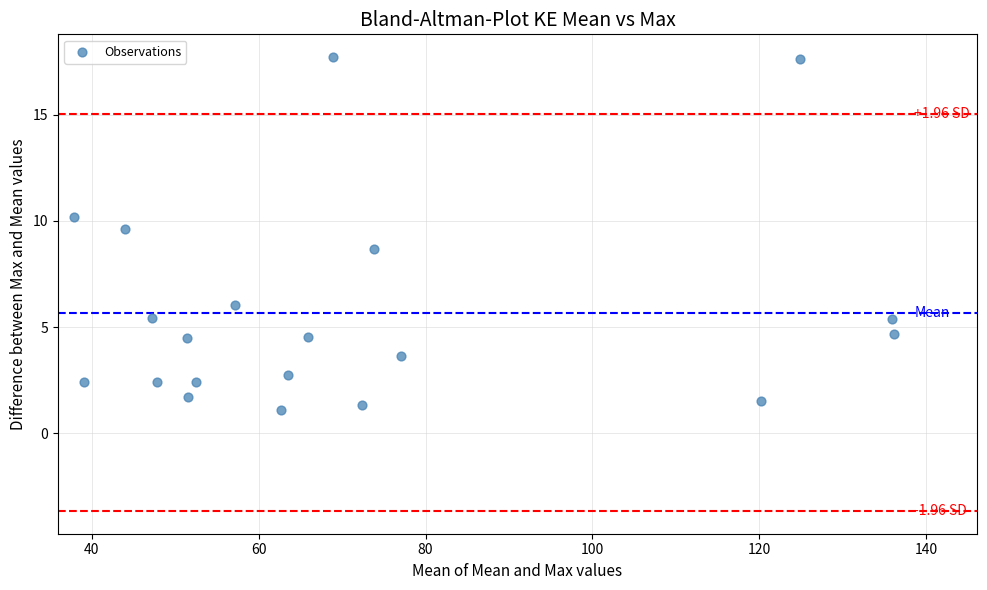

What is the range of X values (max minus min)?

98.1